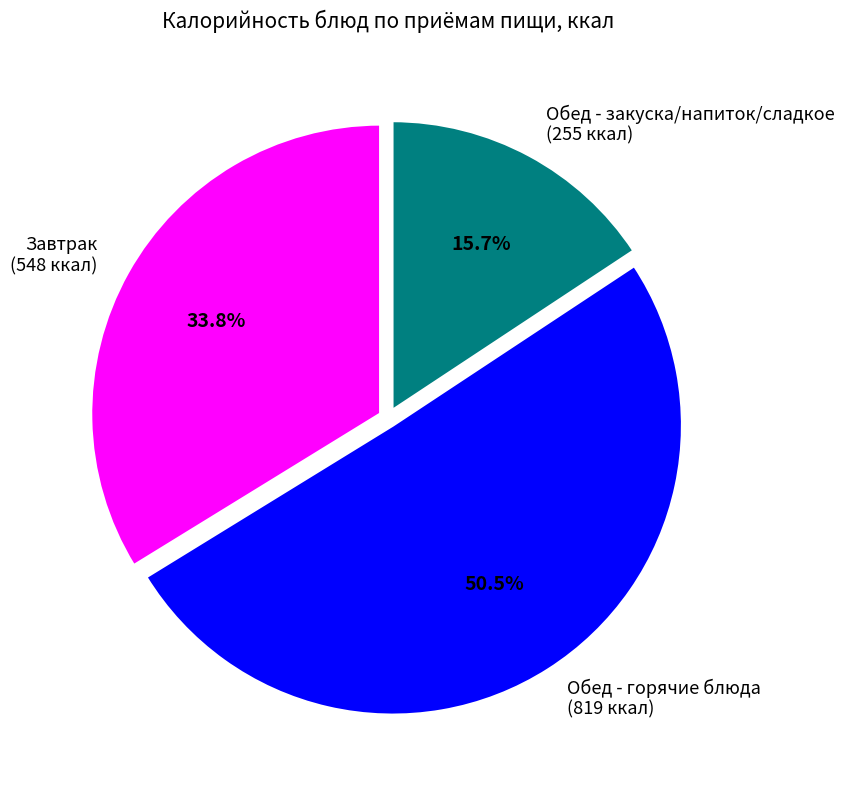

Approximately how many times larger is the value at Обед - горячие блюда (819 ккал) compared to Завтрак (548 ккал)?

1.5